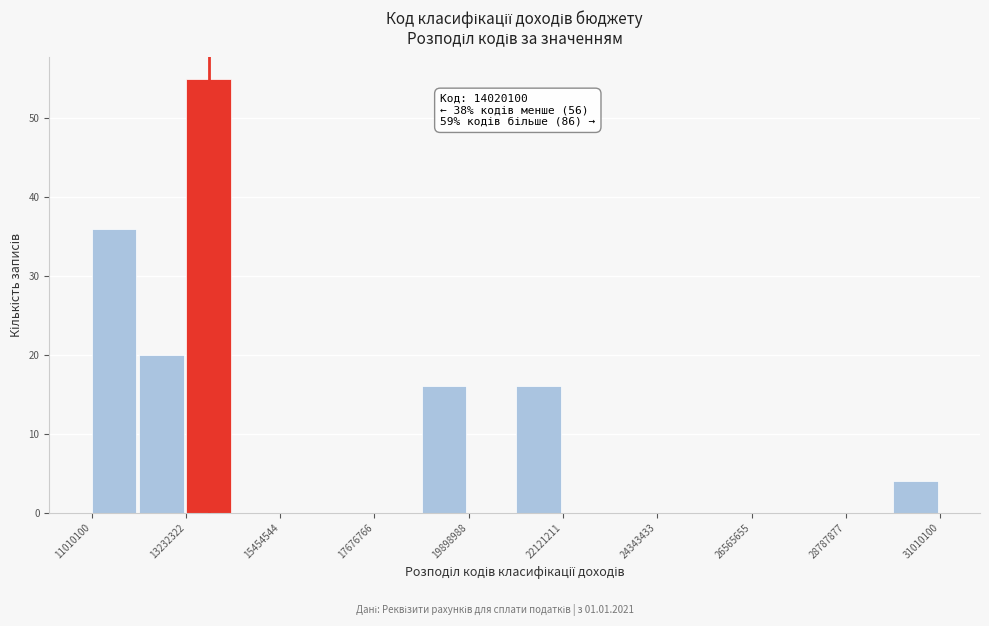

Around what value on the x-axis is the tallest bar? Give the approximate position of its centre, as read against the axis.

14000000